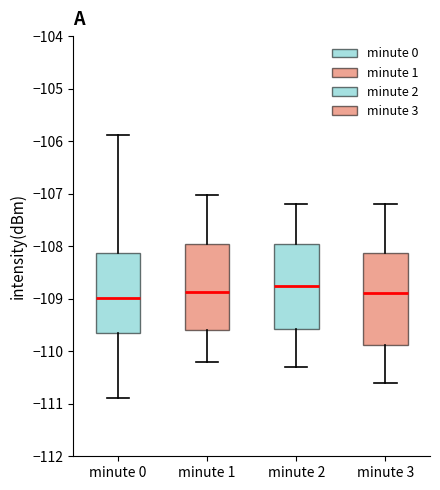

Reading left to right, read every box against the y-axis: the position of its median line, the range the box covers, and the ends of its whiskers. The values are not printed on the chart, so give them approximately, as read against the axis.

minute 0: median -109.0, box -109.7 to -108.1, whiskers -110.9 to -105.9
minute 1: median -108.9, box -109.6 to -107.9, whiskers -110.2 to -107.0
minute 2: median -108.7, box -109.6 to -107.9, whiskers -110.3 to -107.2
minute 3: median -108.9, box -109.9 to -108.1, whiskers -110.6 to -107.2